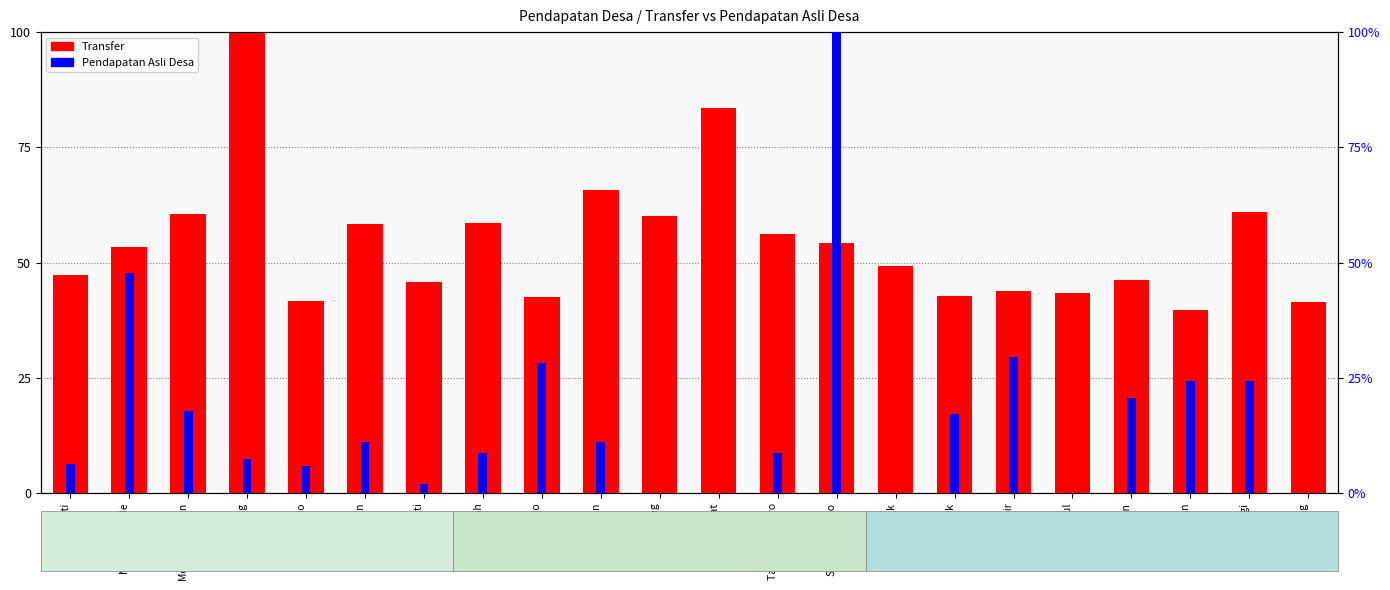

The Transfer series shows 46.2 at Raciwetan. True or false?

True